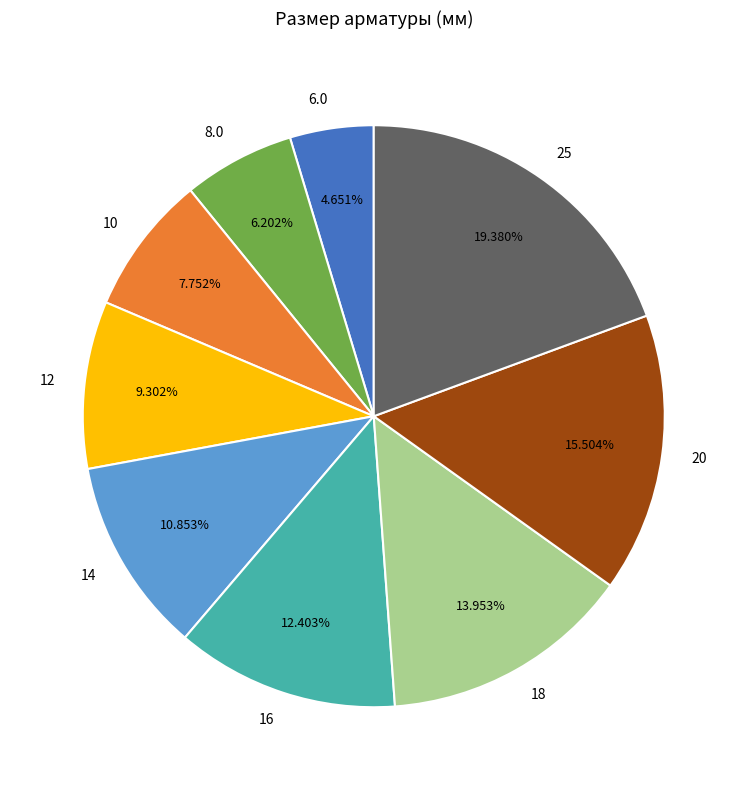

Is it true that 10 is 8% of the pie?

True